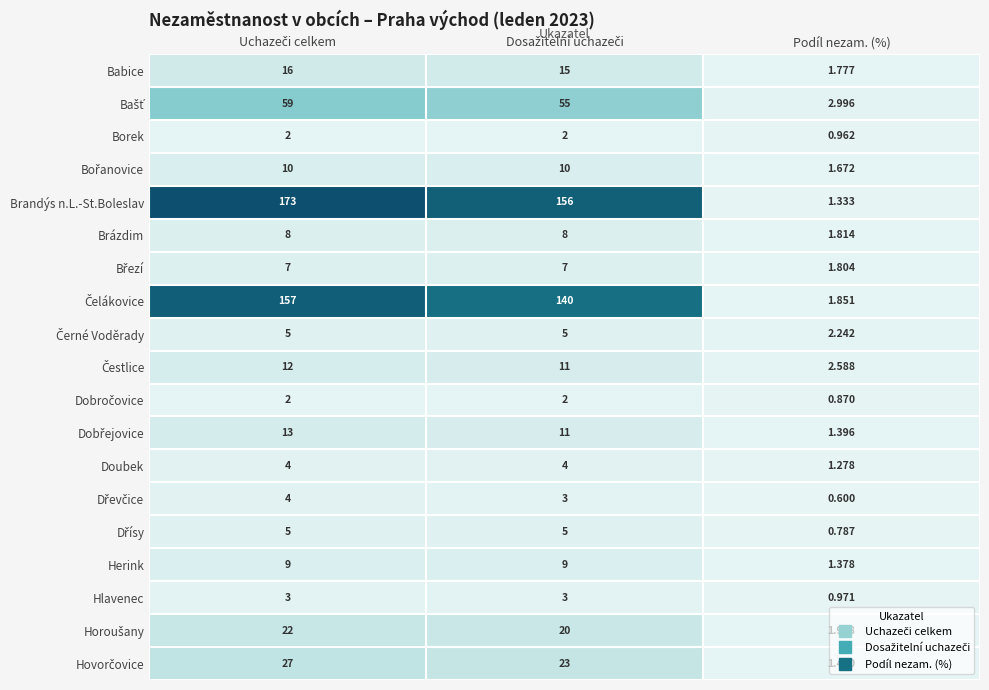

Which series has the largest total across all categories?

Brandýs n.L.-St.Boleslav